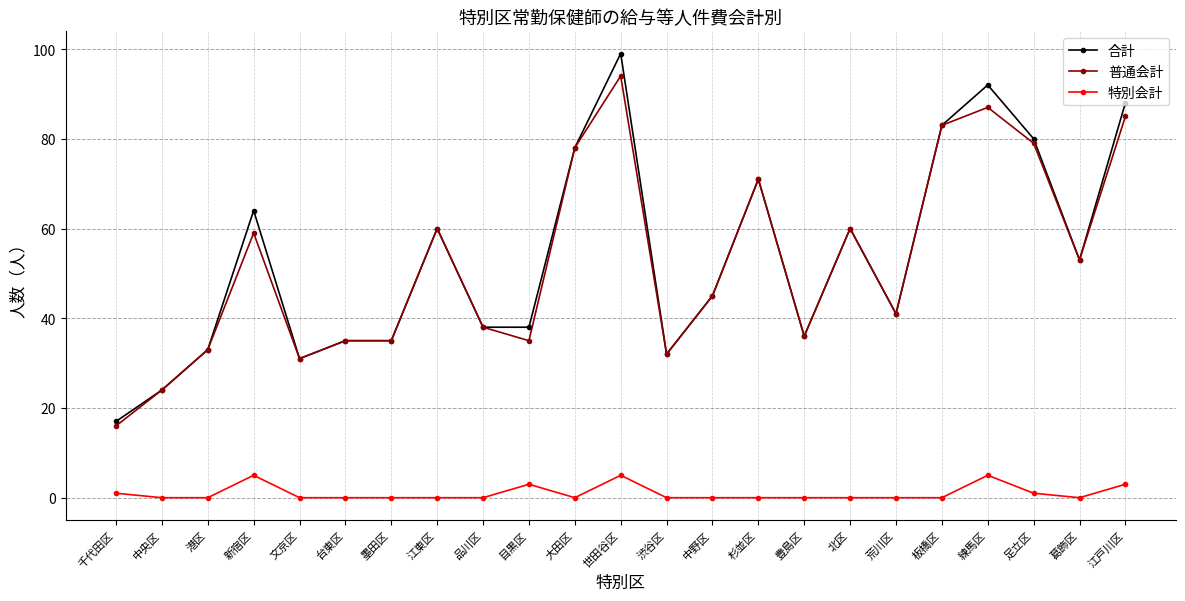

Is it true that 特別会計 equals 1 at 千代田区?

True